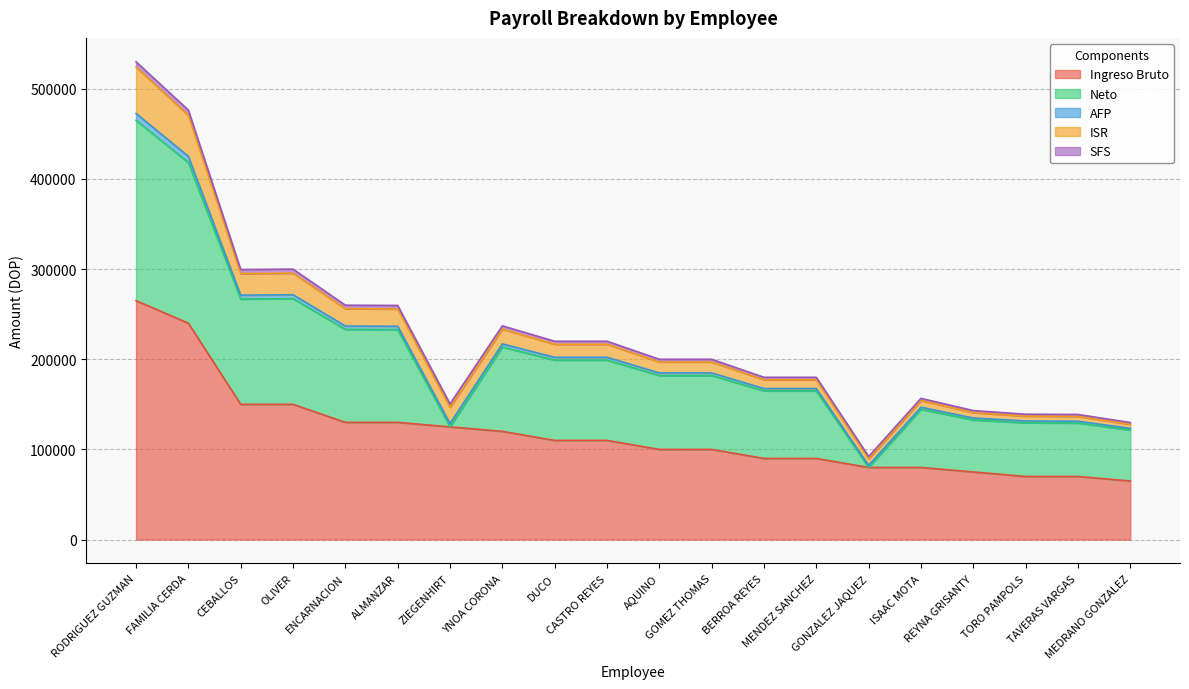

Which series has the largest total across all categories?

Ingreso Bruto